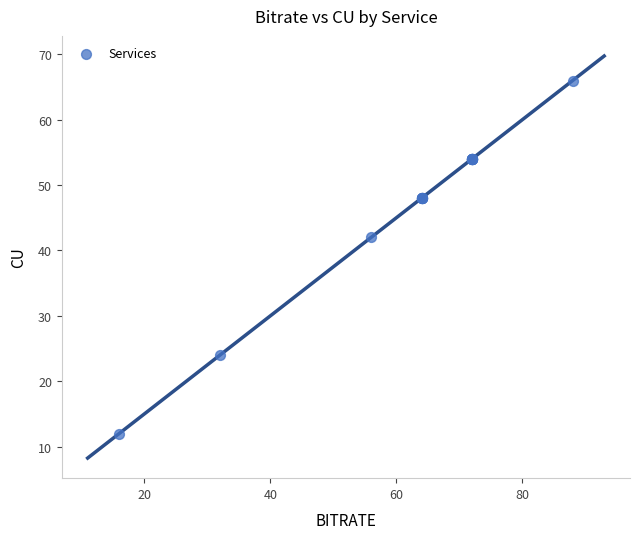

What Y value in the scatter plot is closest to 39?

42